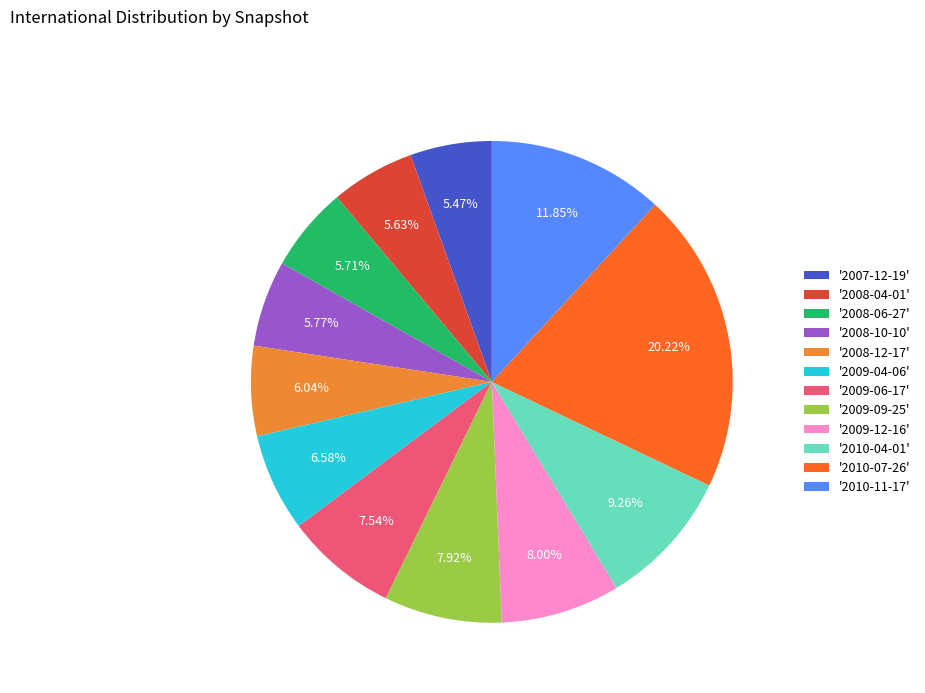

Does '2008-12-17' represent more than half of the total?

No